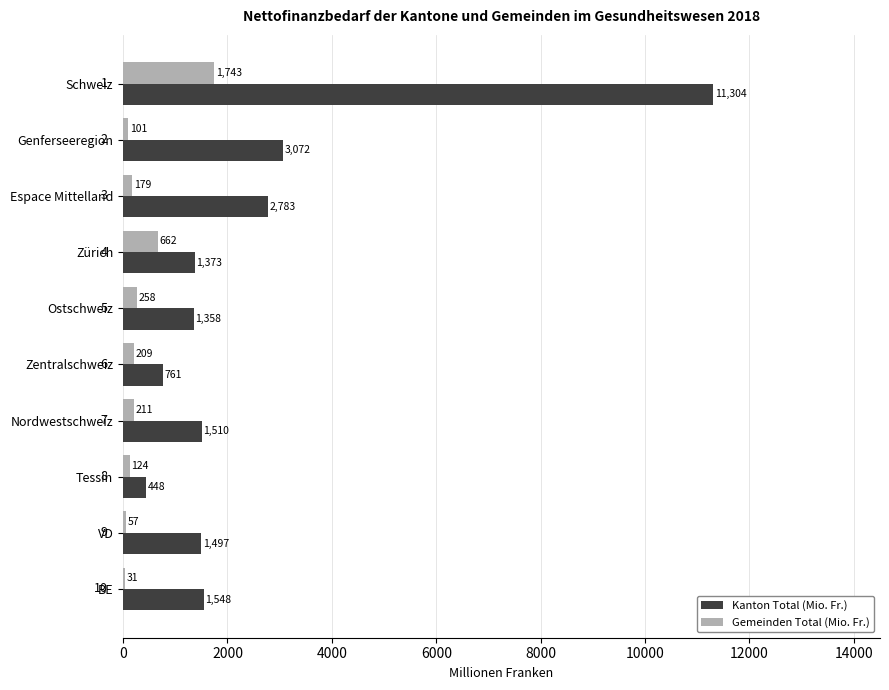

Is the value of Gemeinden Total (Mio. Fr.) at Nordwestschweiz greater than the value of Kanton Total (Mio. Fr.) at BE?

No